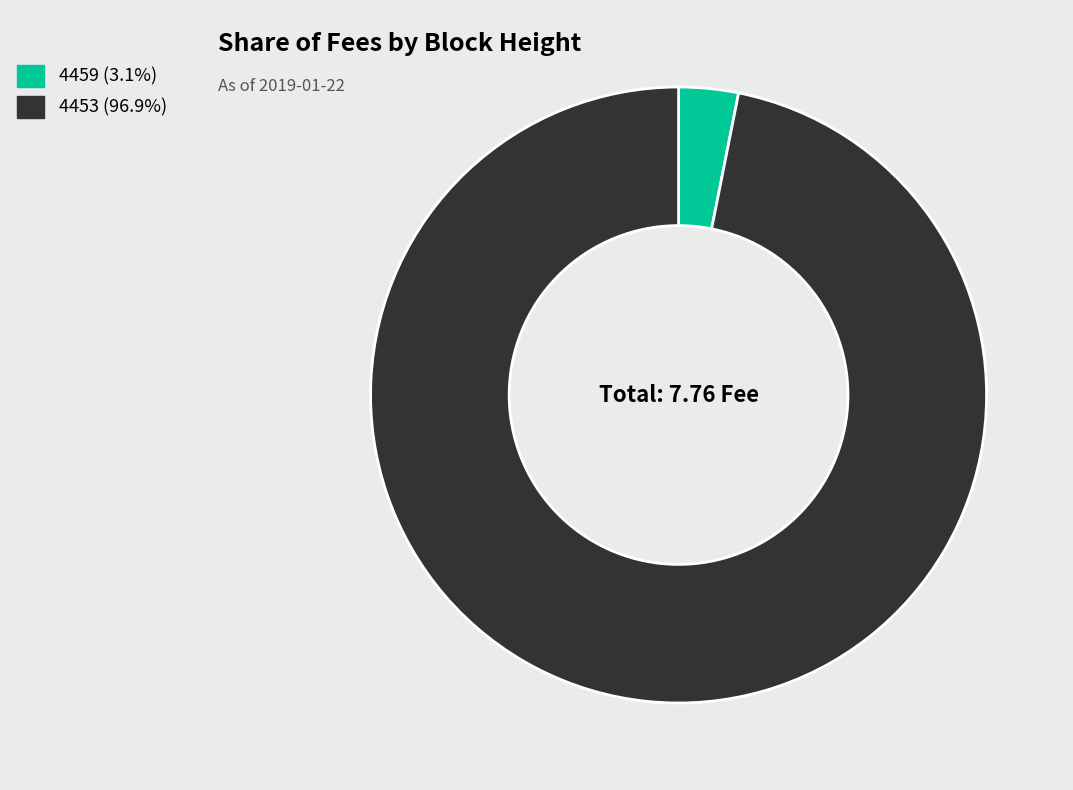

Rank the categories by value from highest to lowest.

4453, 4459